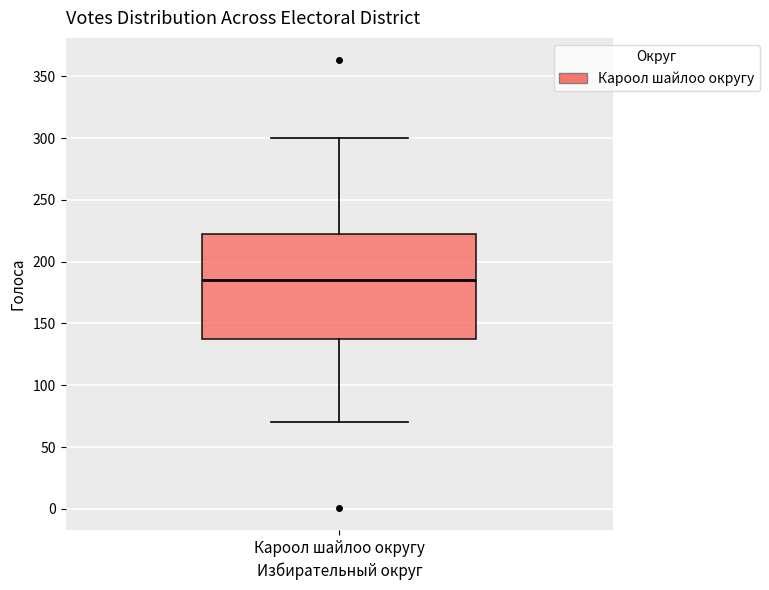

Read this box plot against the y-axis: the position of the median line, the range covered by the box, and the ends of both whiskers. The values are not printed on the chart, so give them approximately, as read against the axis.

median 185, box 140 to 225, whiskers 70 to 300